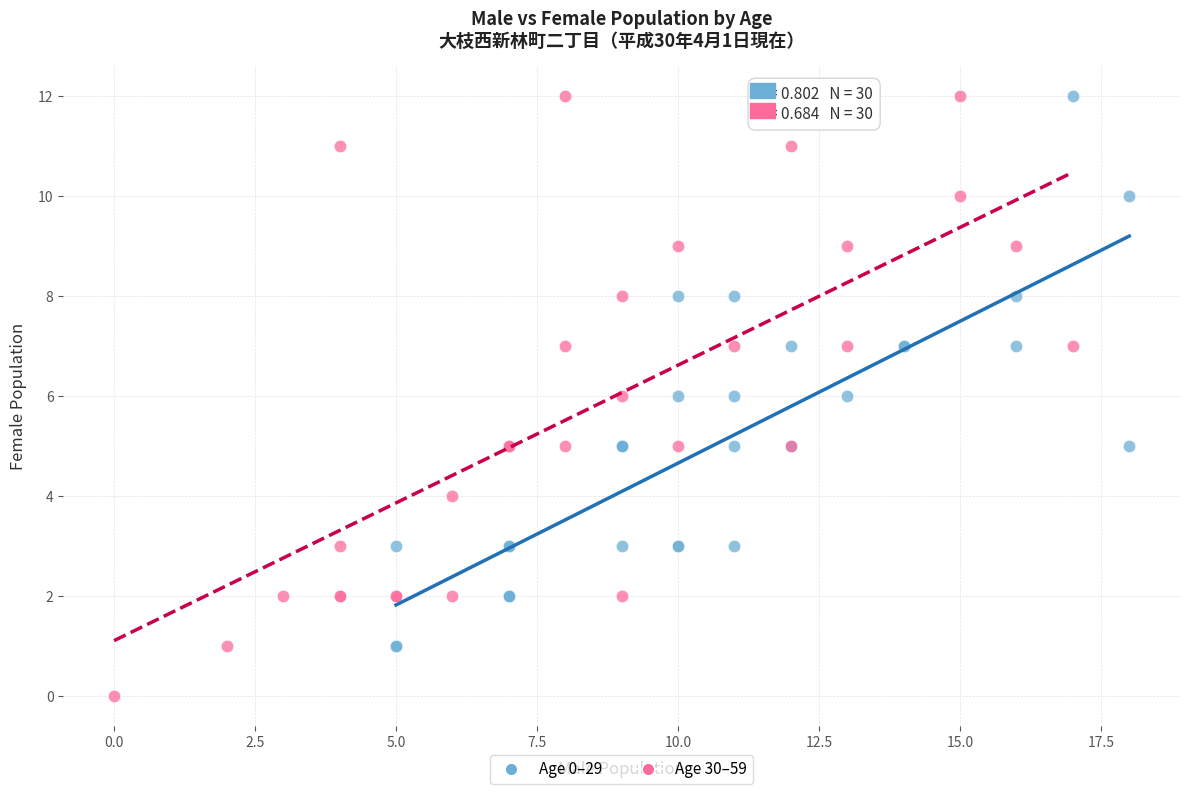

Which series reaches the minimum Y coordinate?

Age 30–59